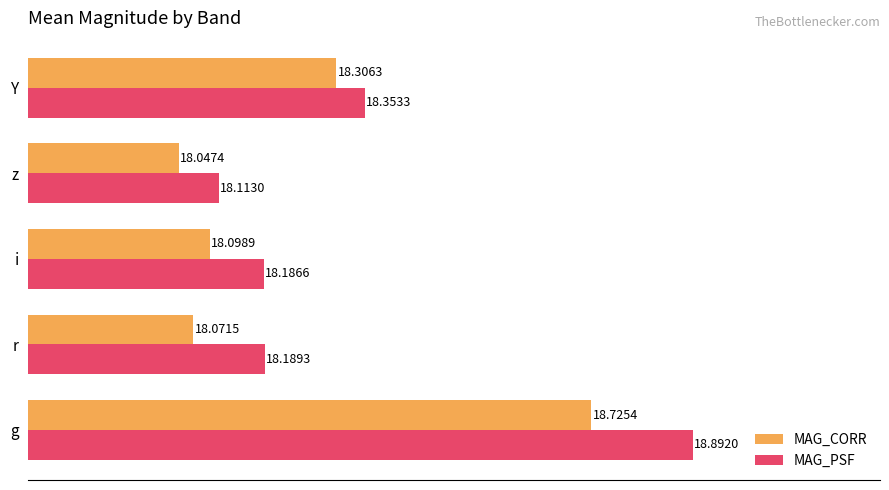

What is the total value across all series at z?

36.2